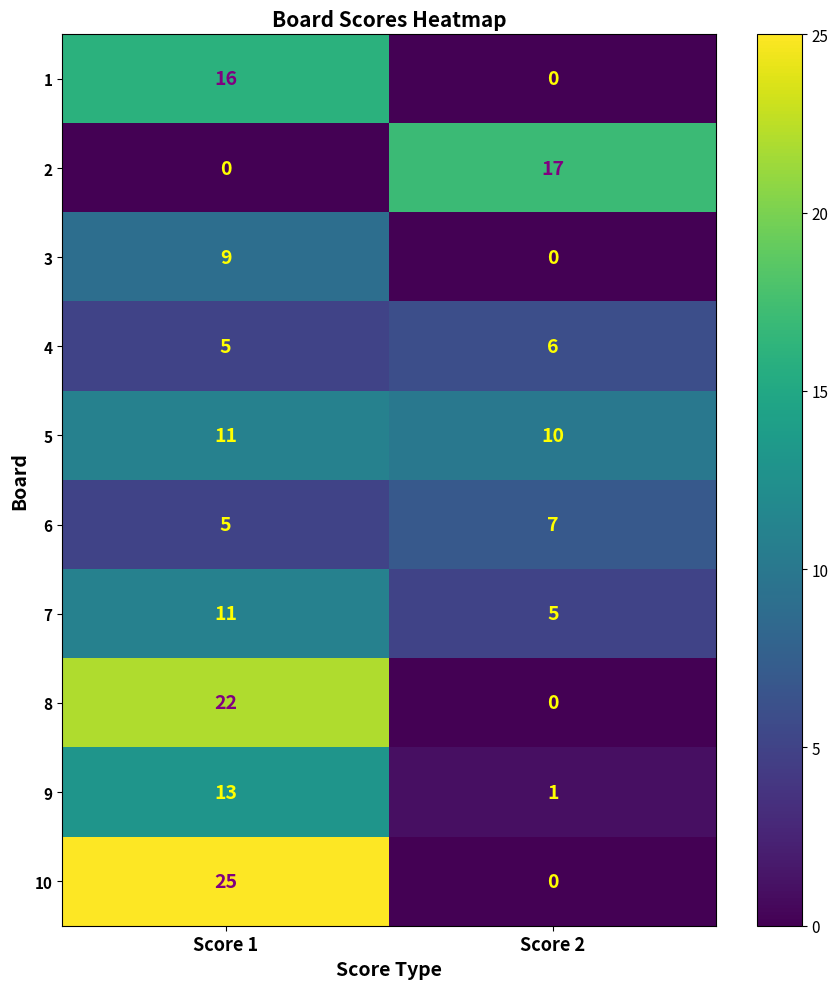

What is the sum of all 5 values?

21